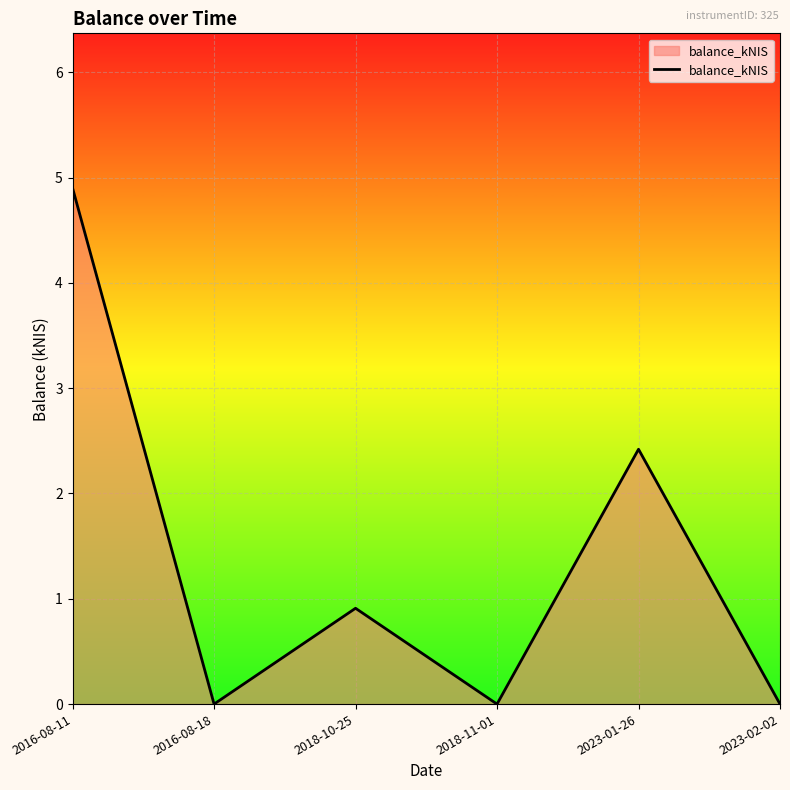

At which label is the value closest to 2?

2023-01-26